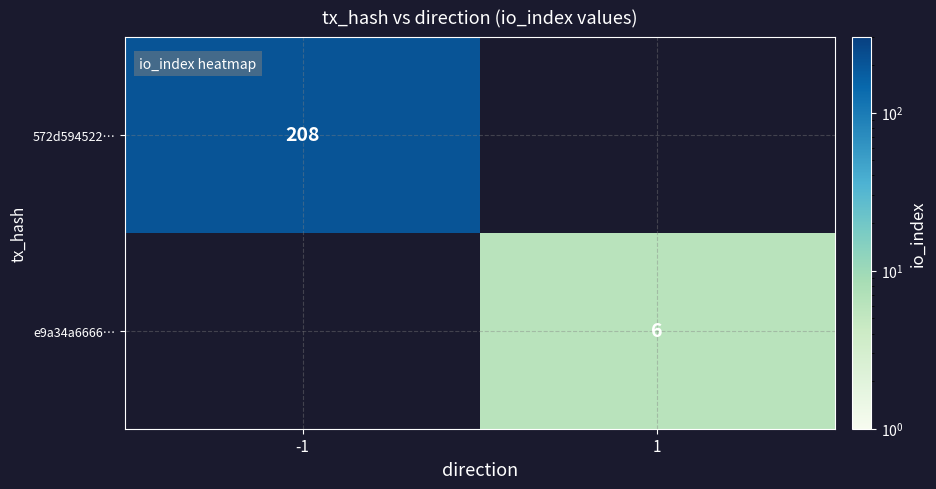

Is it true that e9a34a6666… equals 6 at 1?

True